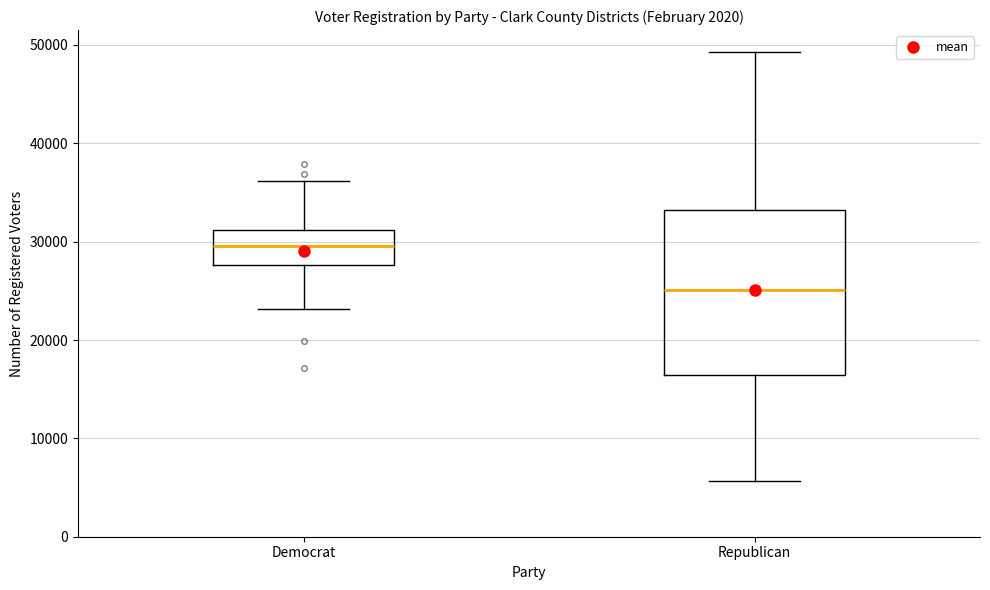

Where does the upper whisker of the box for Democrat end on the y-axis? The values are not printed on the chart, so give them approximately, as read against the axis.

36000